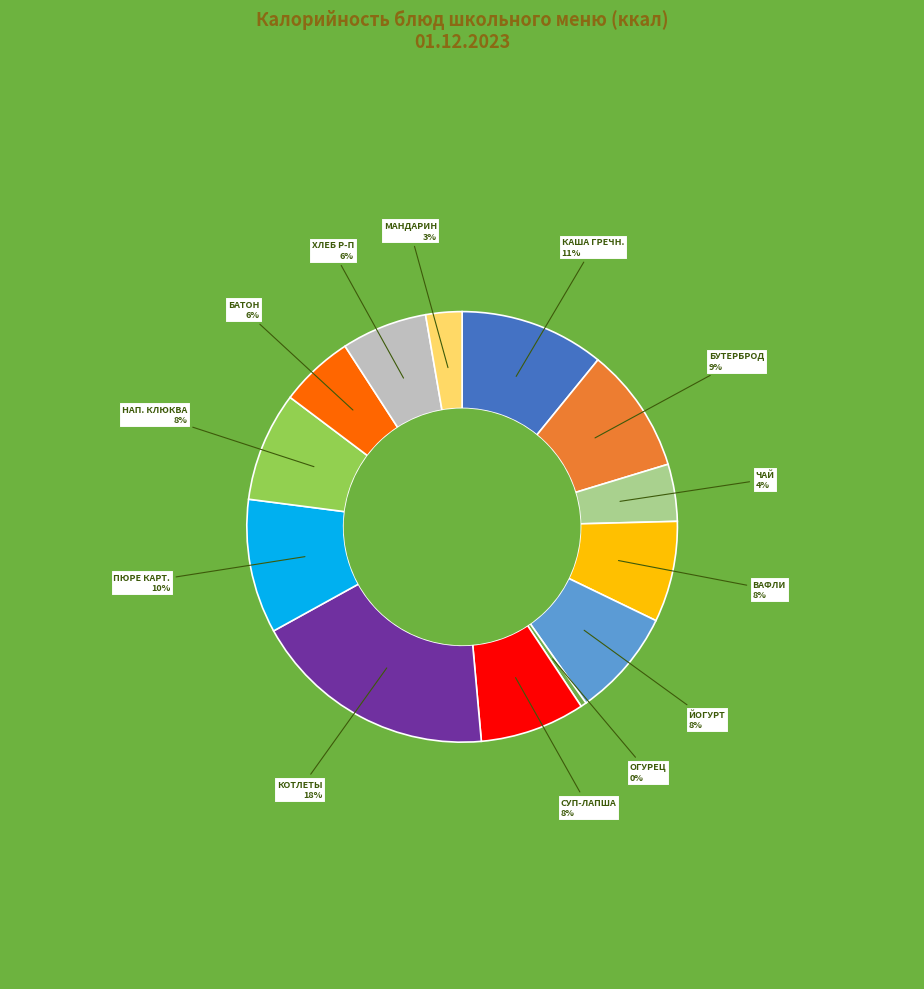

Is it true that КАША ГРЕЧН. is 2% of the pie?

False